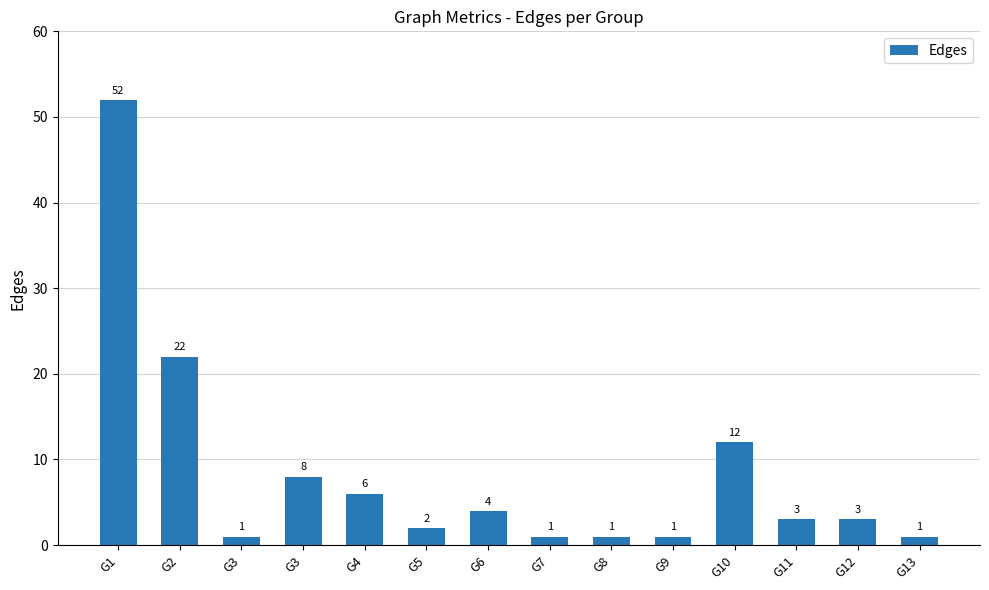

True or false: the data shows 1 at G11.

False